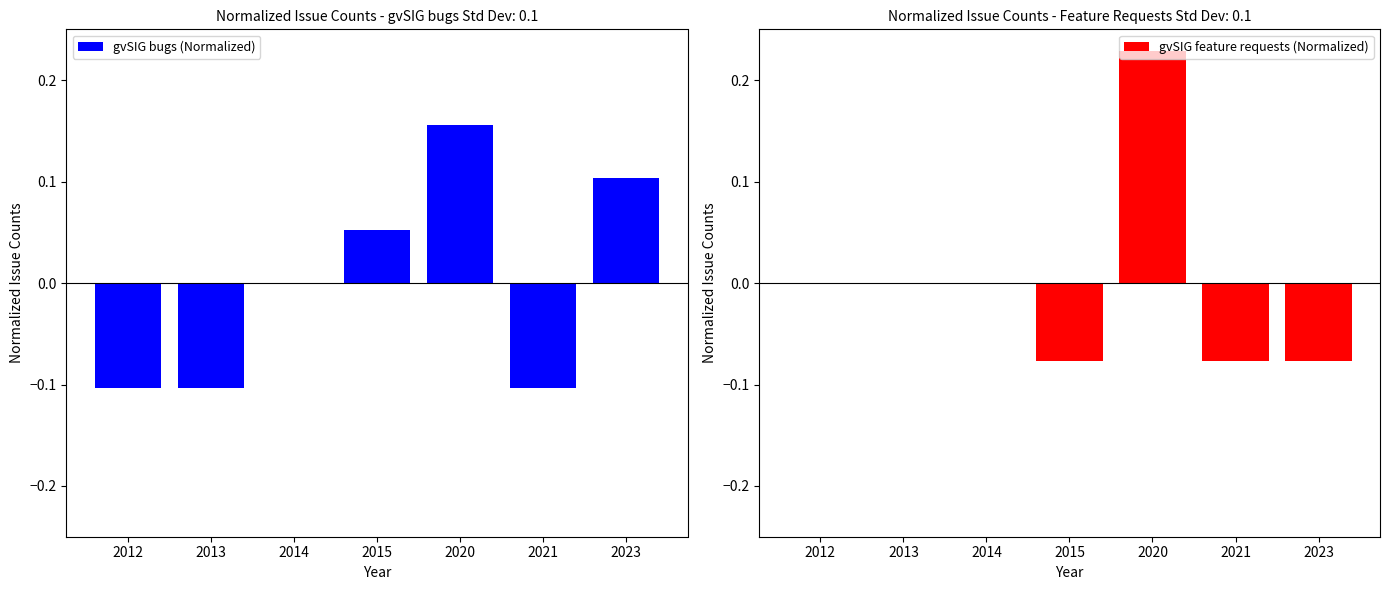

At 2012, list the series in order from largest to smallest.

gvSIG feature requests (Normalized), gvSIG bugs (Normalized)